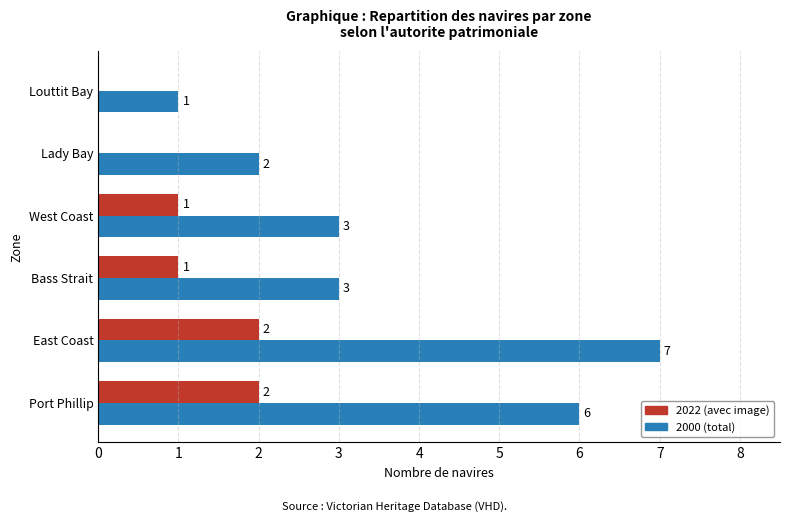

At which category is the sum across all series the highest?

East Coast